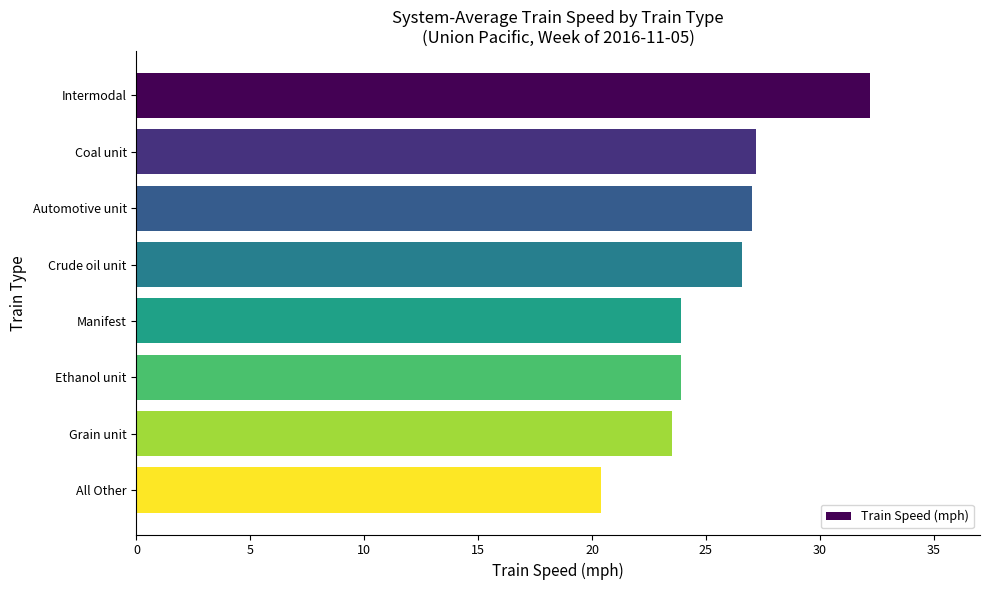

Reading top to bottom, list all the values displayed in this chart.

Intermodal=32.2	Coal unit=27.2	Automotive unit=27.0	Crude oil unit=26.6	Manifest=23.9	Ethanol unit=23.9	Grain unit=23.5	All Other=20.4